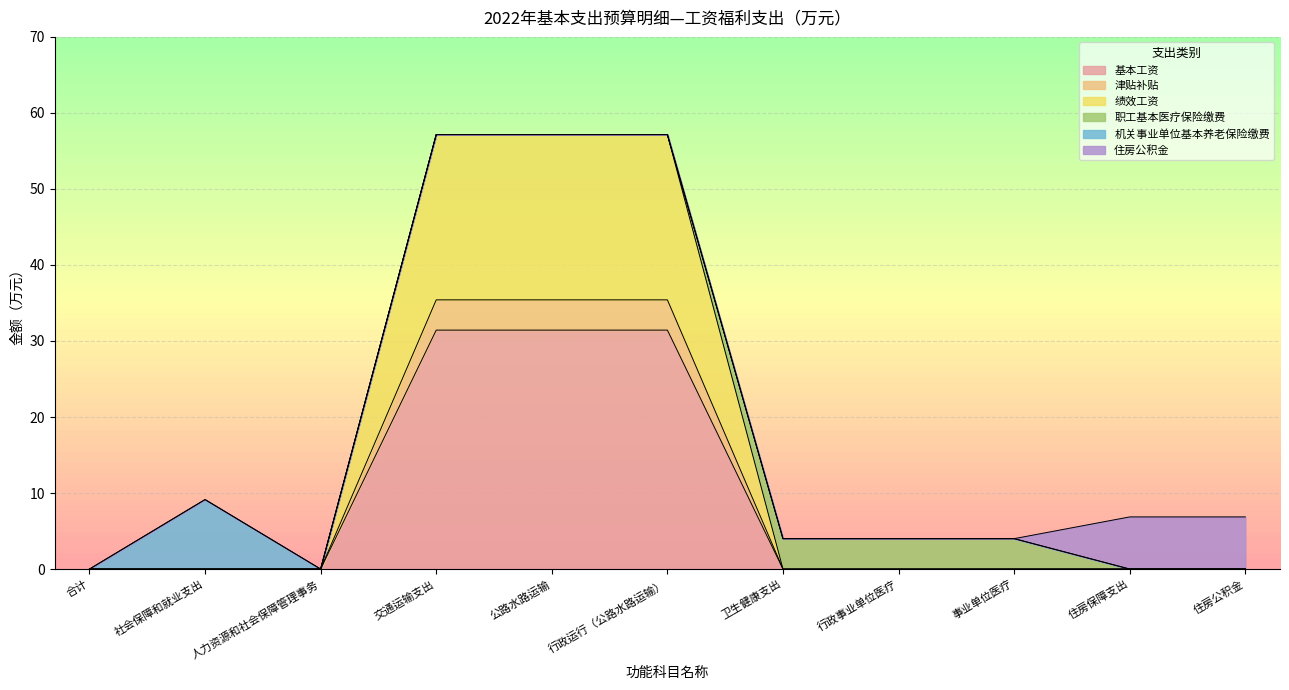

What is the label of the 10th point from the left?

住房保障支出